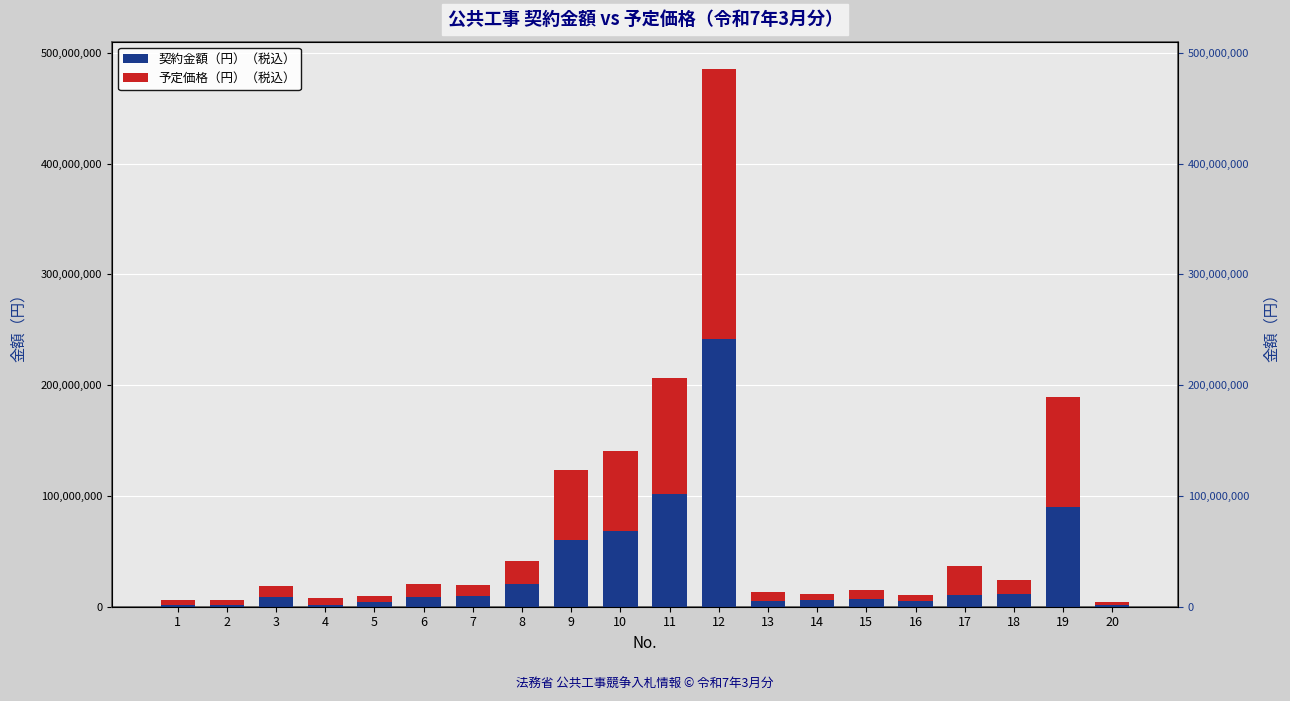

What are all the series names shown in the legend?

契約金額（円）（税込）, 予定価格（円）（税込）